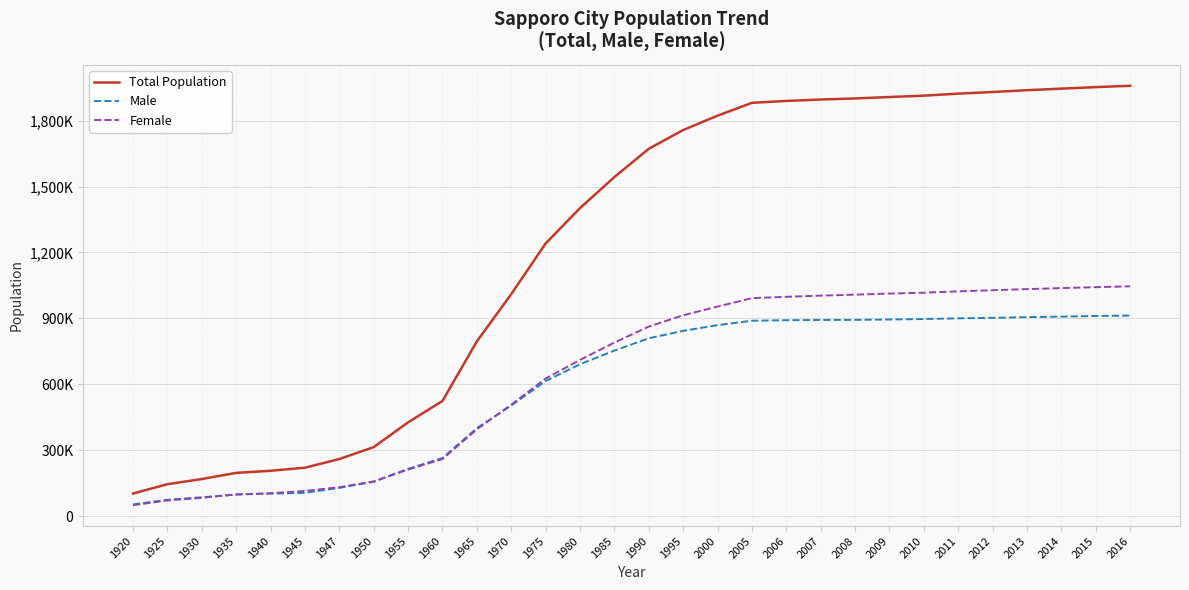

What are all the series names shown in the legend?

Total Population, Male, Female